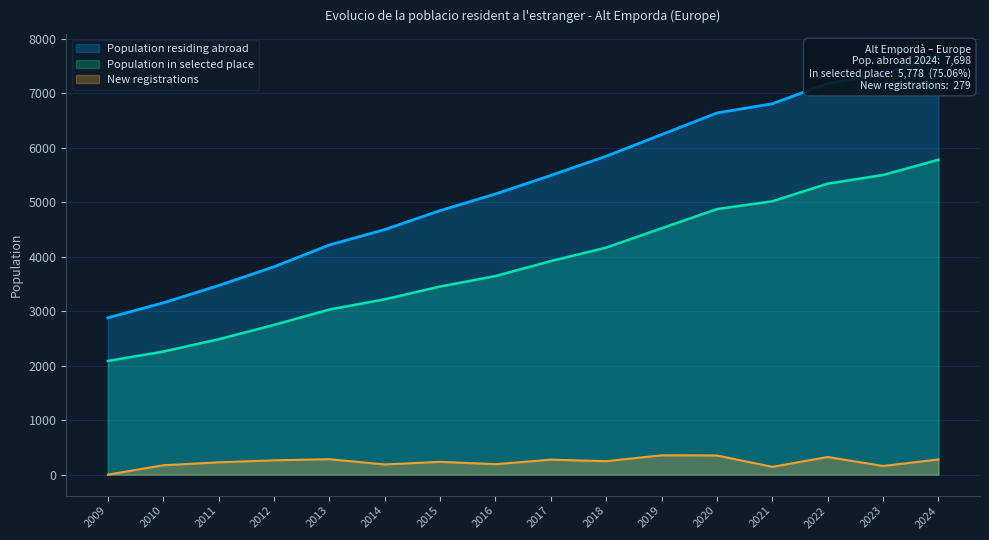

What is the value of the Population residing abroad point at the 4th from the left?

3814